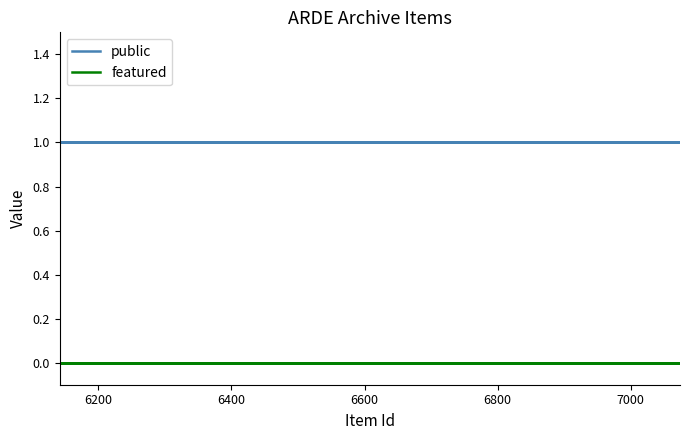

True or false: public and featured intersect in this chart.

False